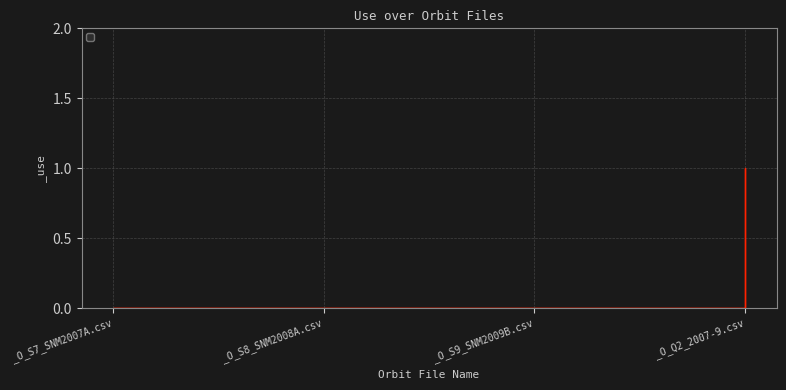

What is the maximum value shown in the chart?

1